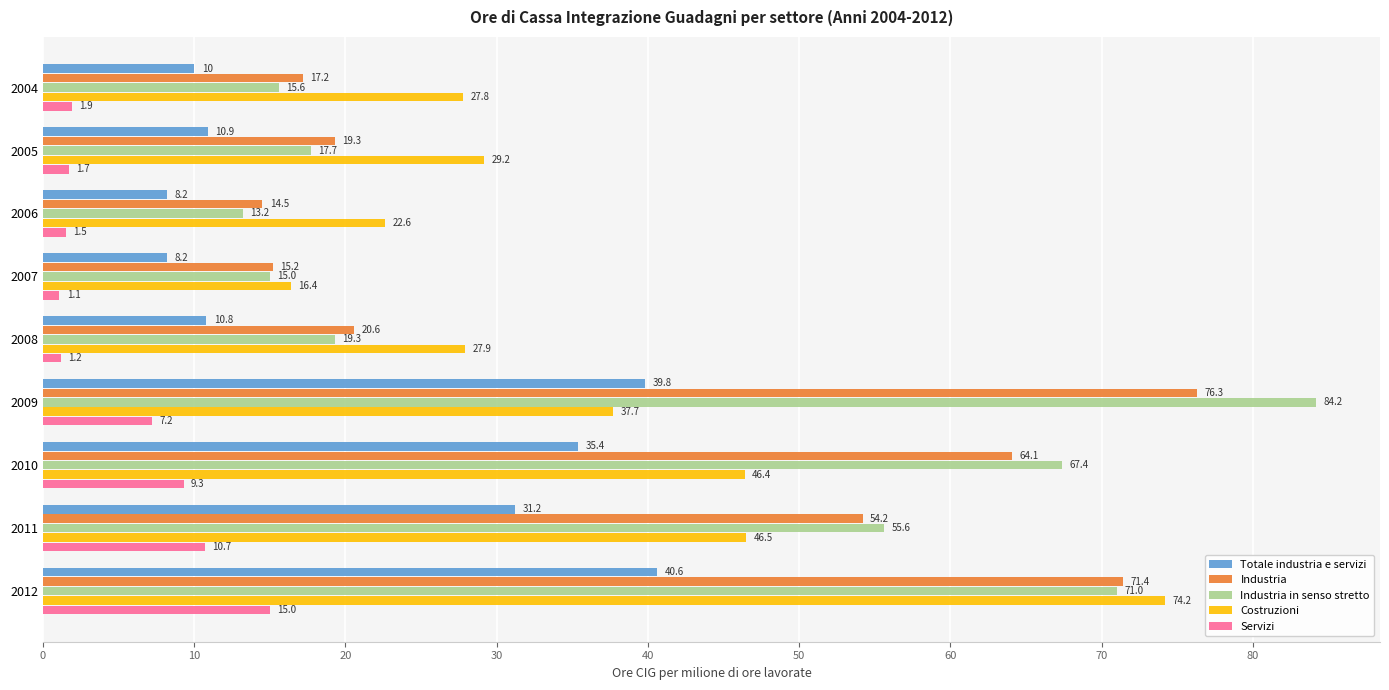

What is the maximum value shown in the chart?

84.2